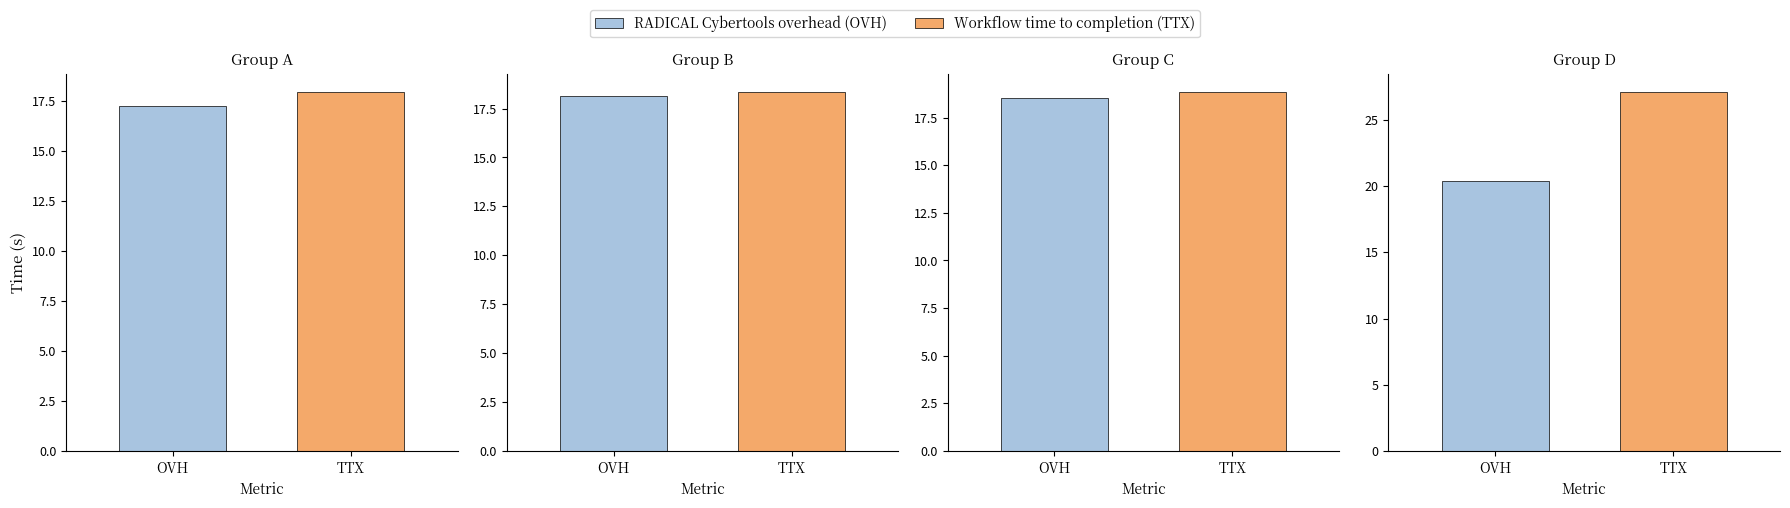

Are the bars grouped side by side (vs. stacked)?

No